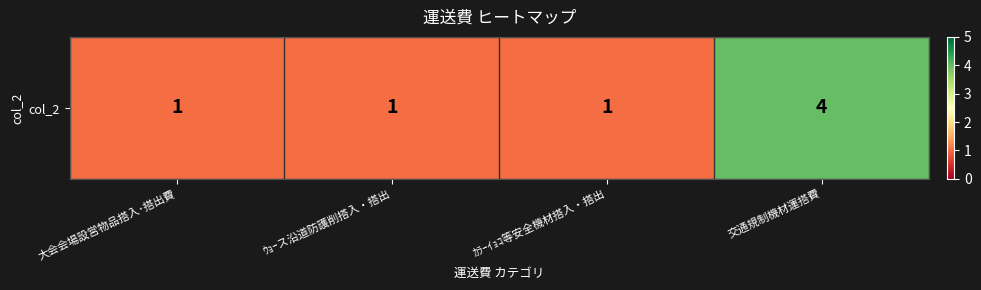

Count the number of categories in the chart.

4